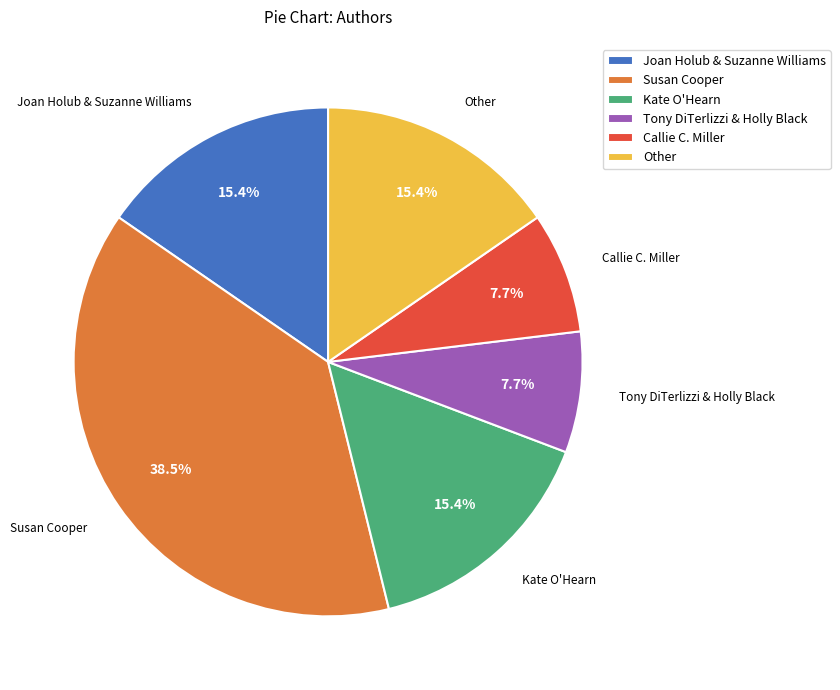

How many slices are in this pie chart?

6